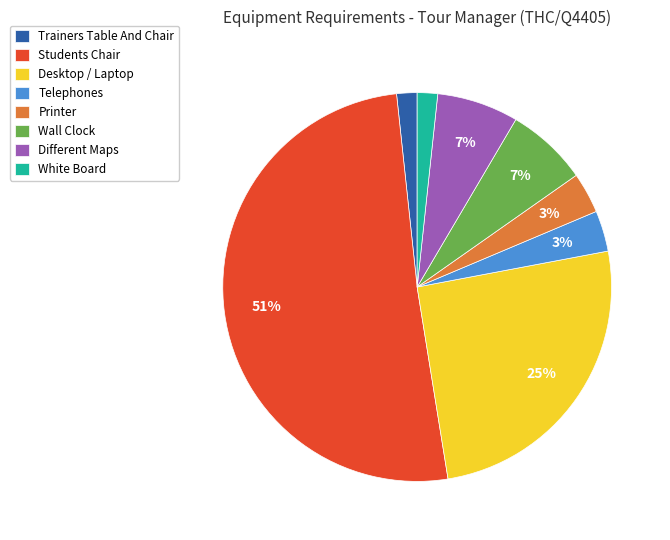

Do Wall Clock and Desktop / Laptop together represent more than half of the pie?

No